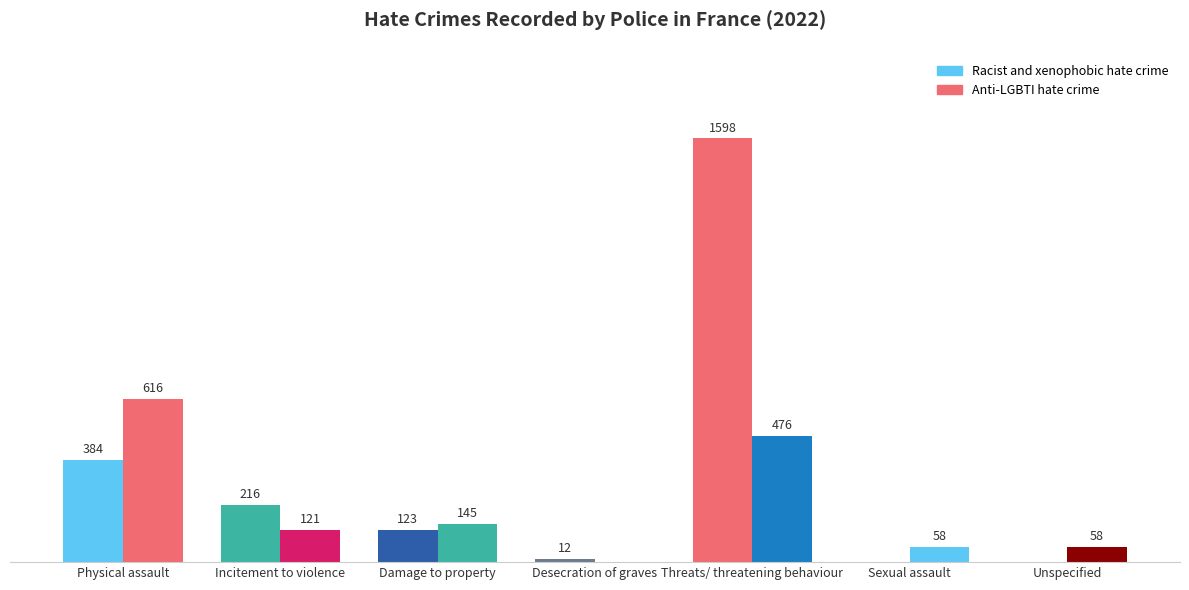

Are the bars grouped side by side (vs. stacked)?

Yes